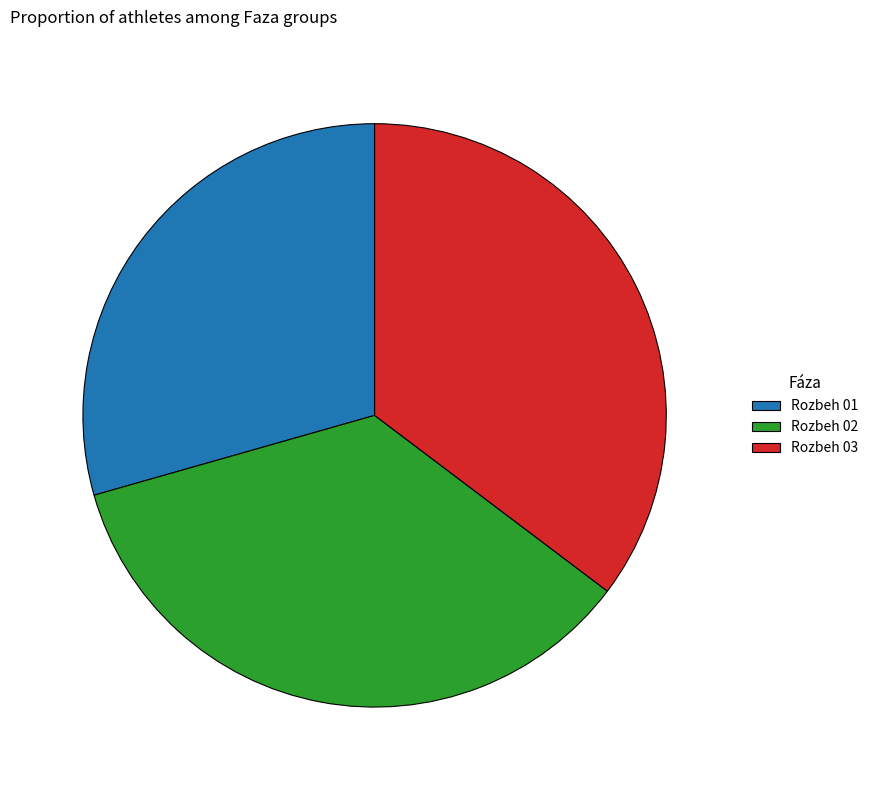

What is the ratio of the value at Rozbeh 03 to the value at Rozbeh 02?

1.0